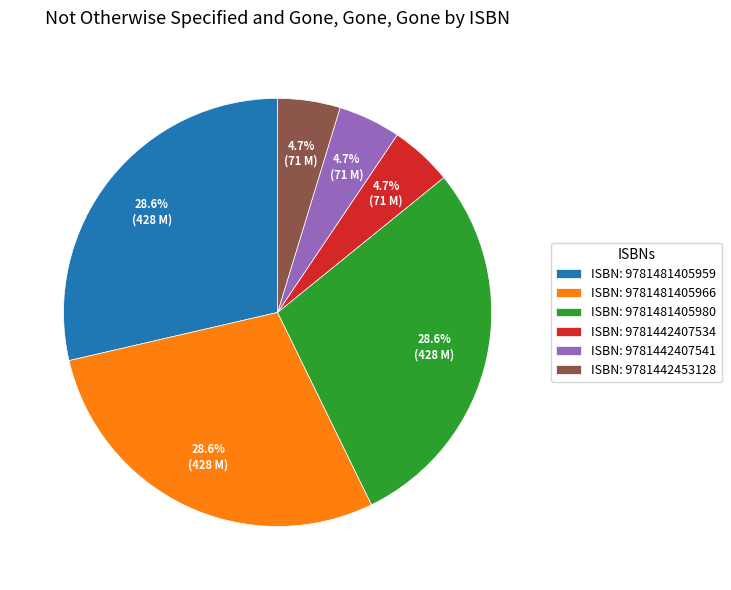

To the nearest percent, what is the average slice percentage?

17%